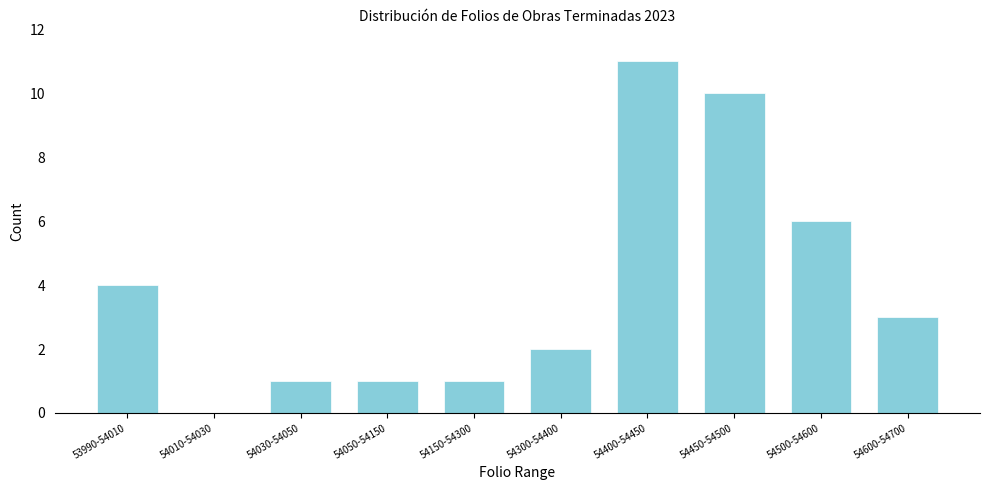

Reading left to right, what are all the values shown in this chart?

53990-54010=4	54010-54030=0	54030-54050=1	54050-54150=1	54150-54300=1	54300-54400=2	54400-54450=11	54450-54500=10	54500-54600=6	54600-54700=3